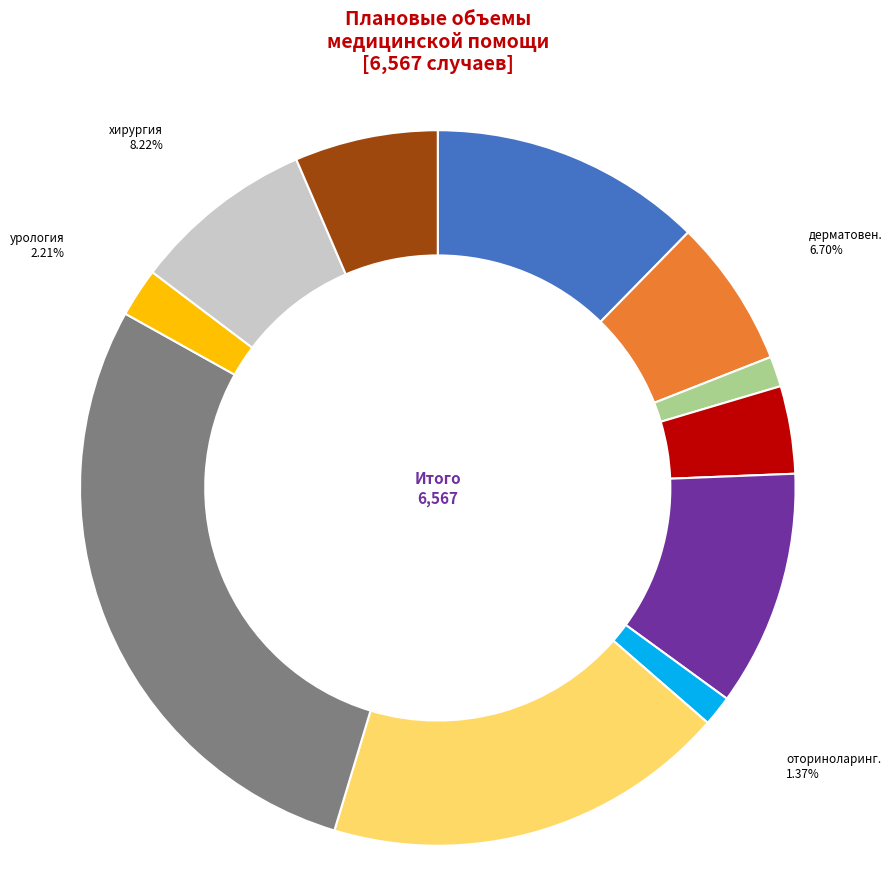

Is there any slice that represents more than half of the pie?

No